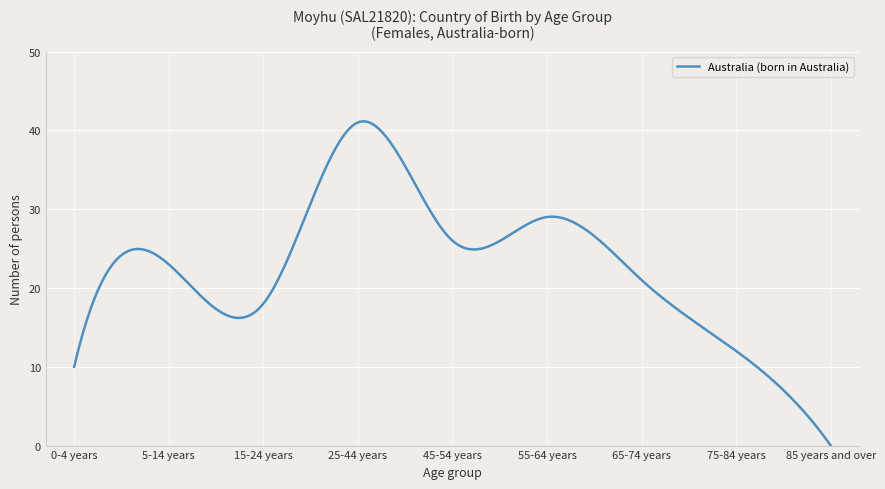

What is the average value?

22.5